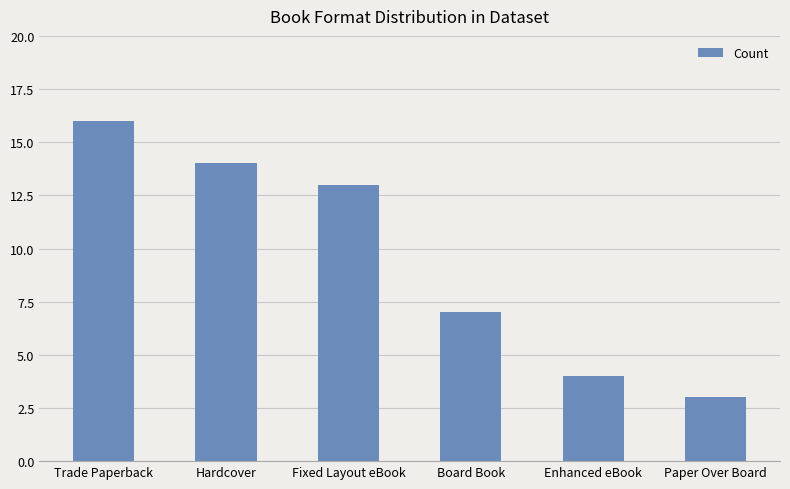

Rank the categories by value from highest to lowest.

Trade Paperback, Hardcover, Fixed Layout eBook, Board Book, Enhanced eBook, Paper Over Board